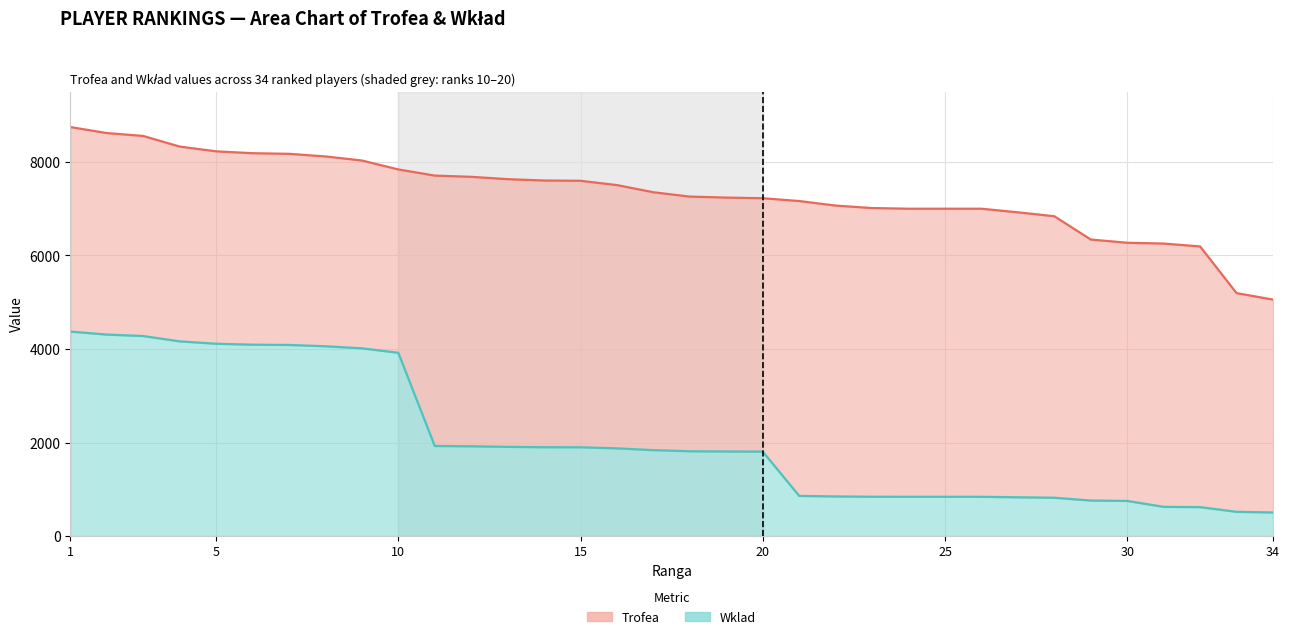

Which series has the largest range (max minus min)?

Wklad